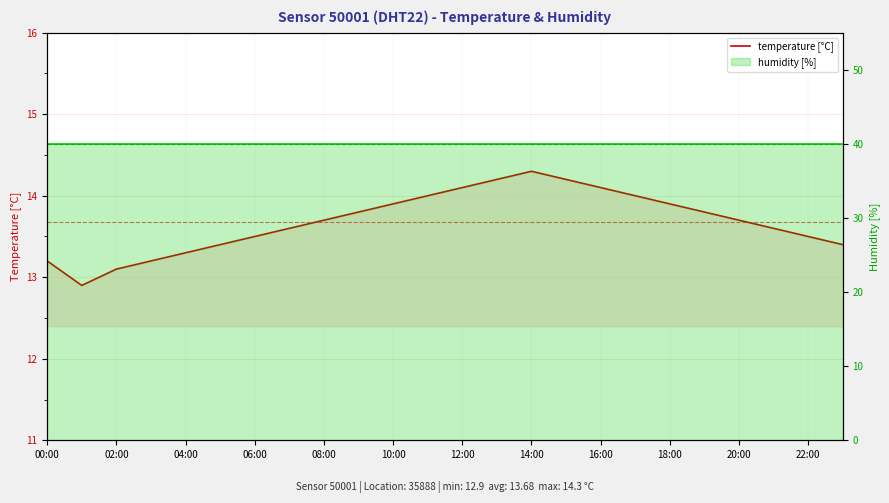

Does the chart have visible grid lines?

Yes